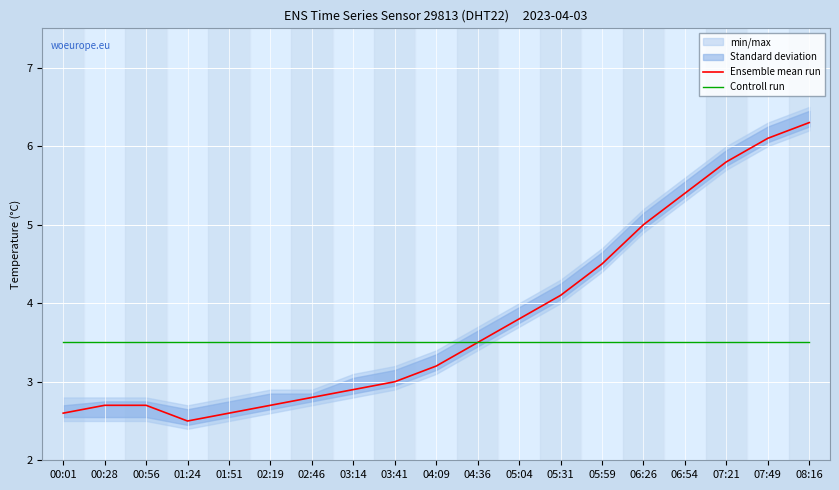

Which series has the largest total across all categories?

Ensemble mean run